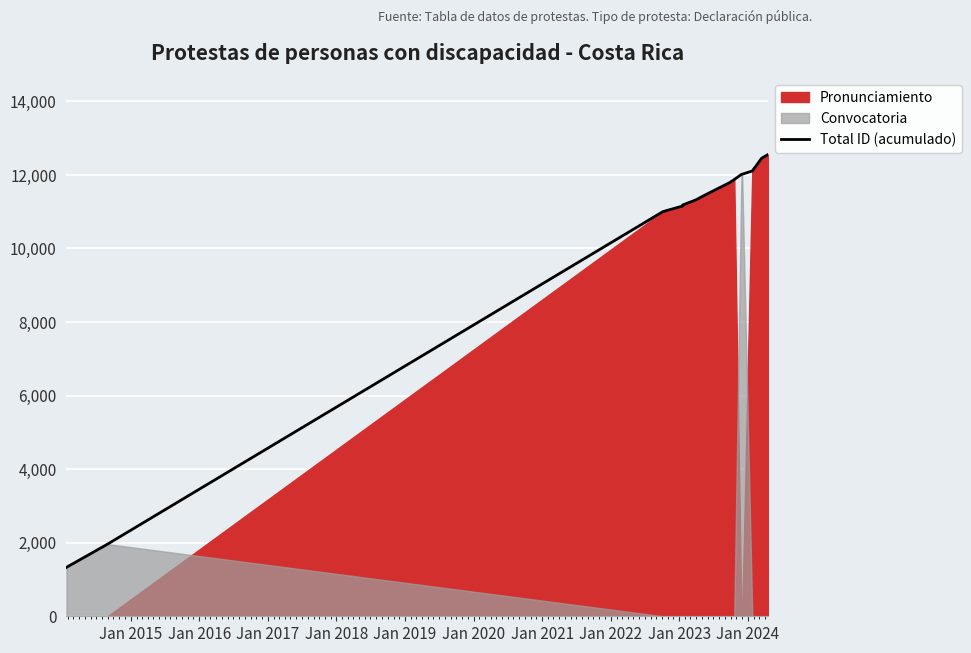

Between Jan 2024 and Jan 2016, which is larger?

Jan 2024